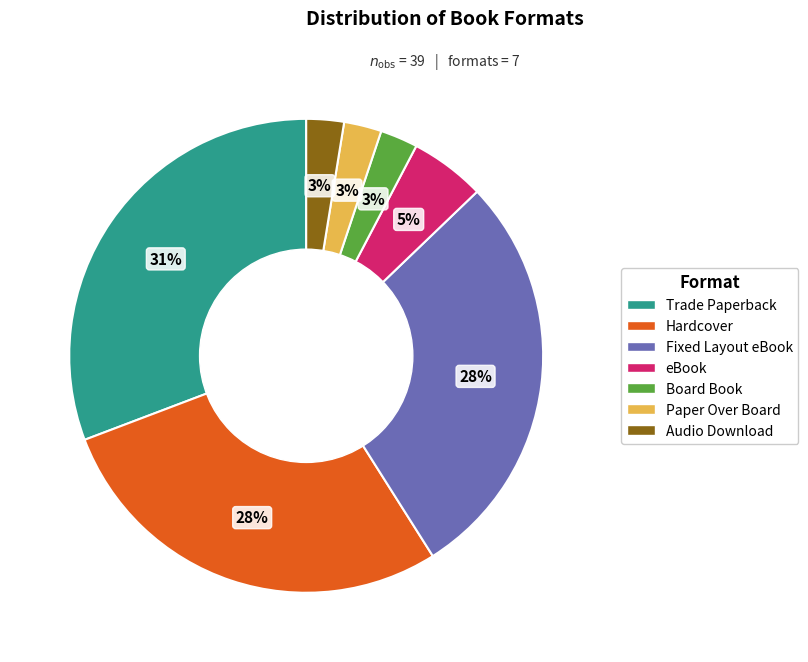

Is Hardcover the majority of the pie?

No